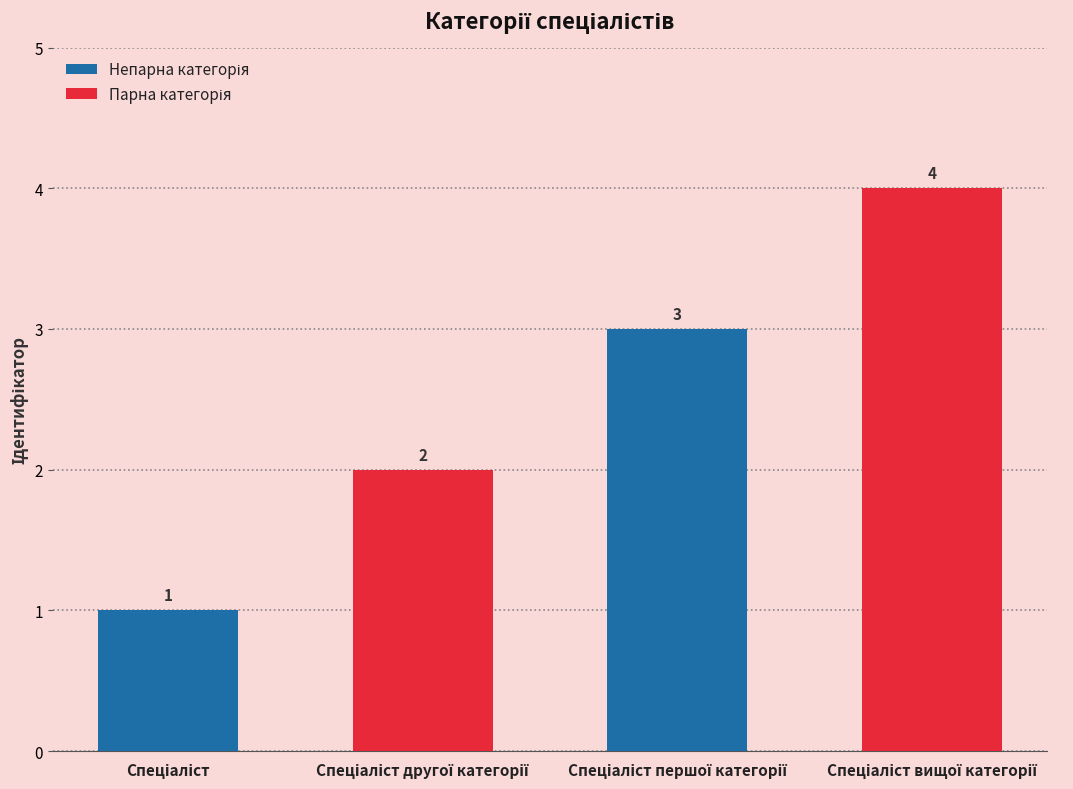

Count the values in the range 2 to 4.

3